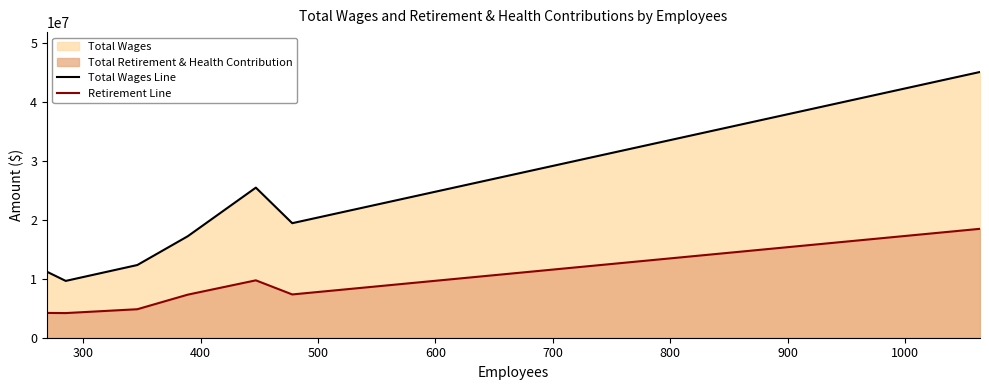

Which series has the widest spread of values?

Total Wages Line